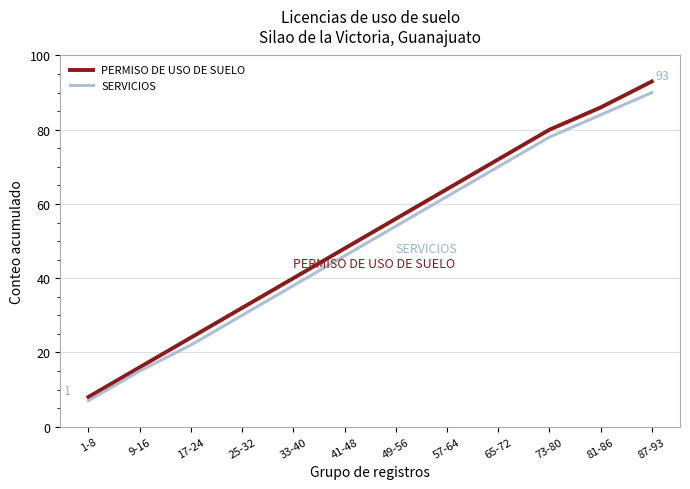

How many categories are shown in the chart?

12